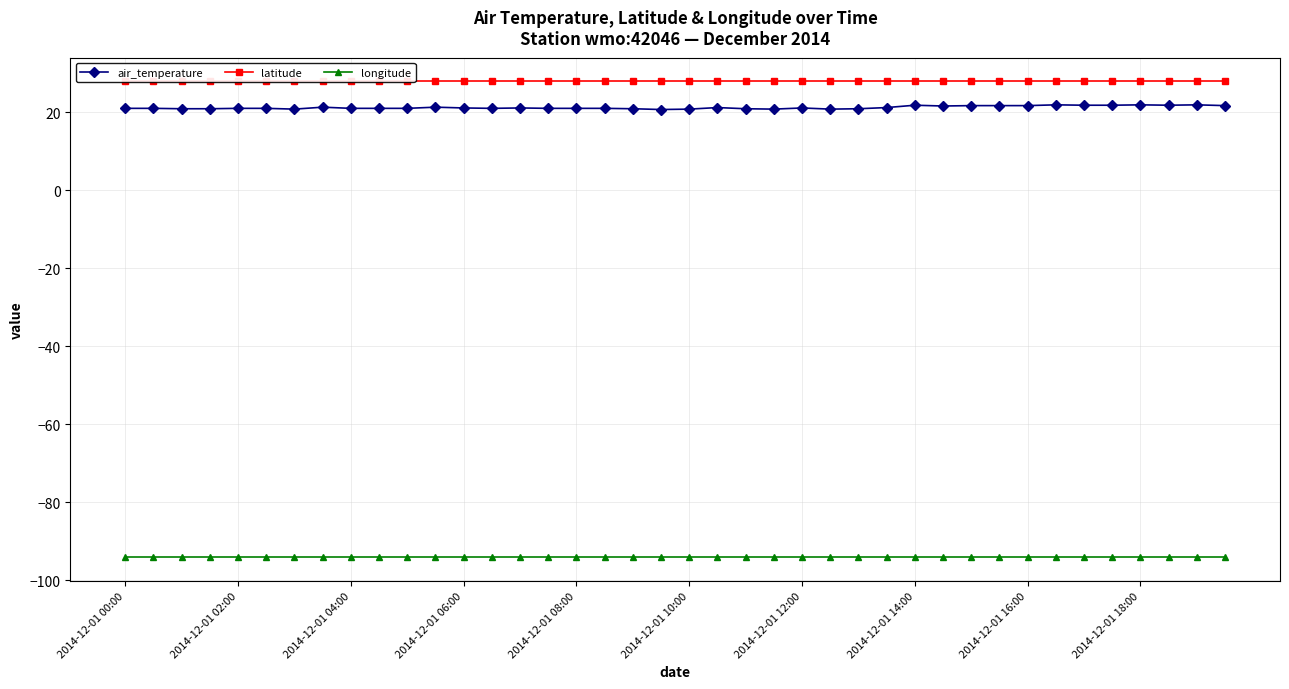

True or false: latitude and longitude intersect in this chart.

False